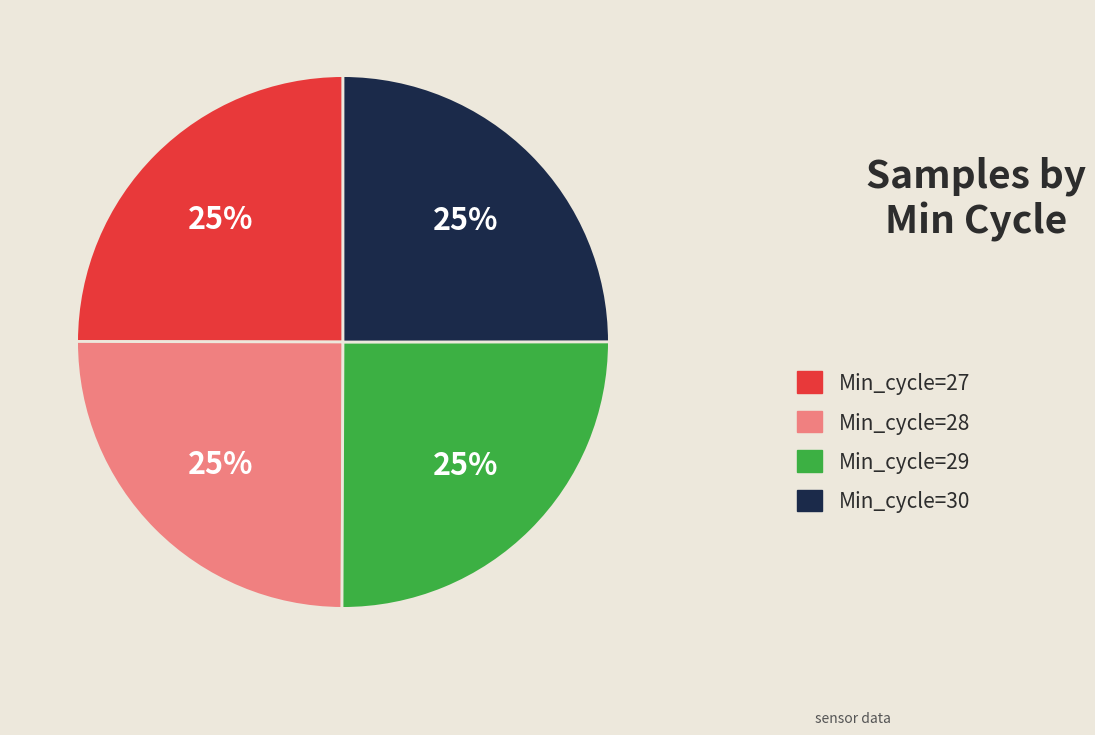

To the nearest percent, what is the average slice percentage?

25%